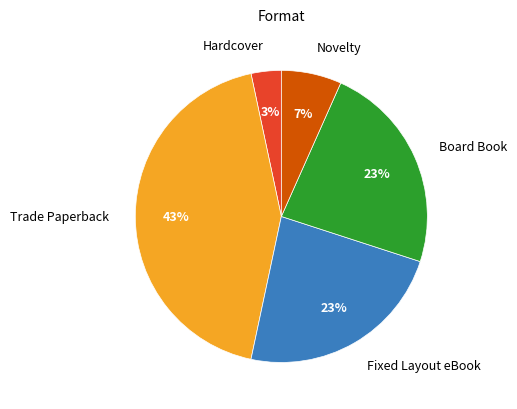

Do Hardcover and Board Book together represent more than half of the pie?

No